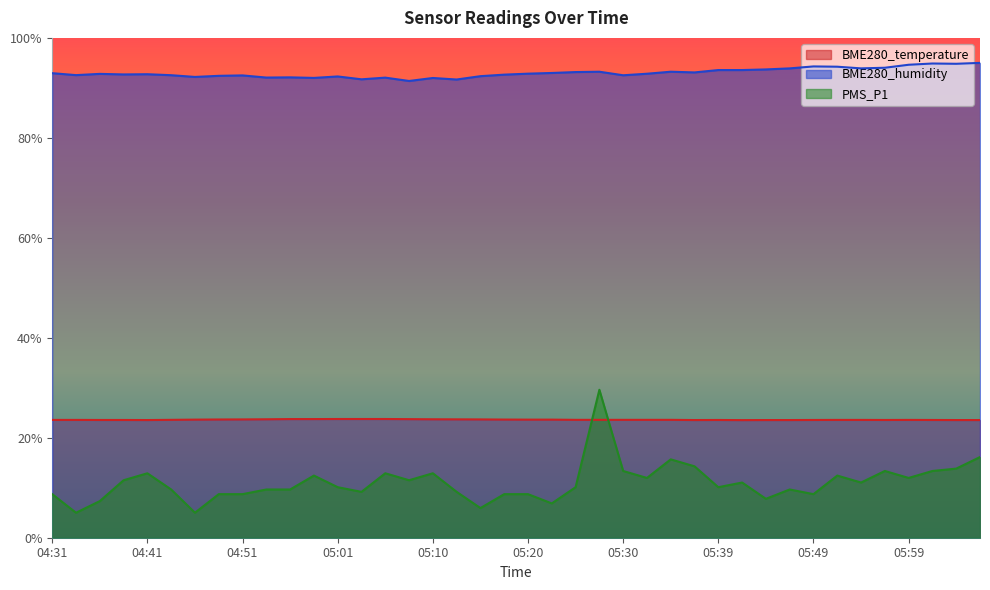

At which label does BME280_humidity first exceed 92?

04:31